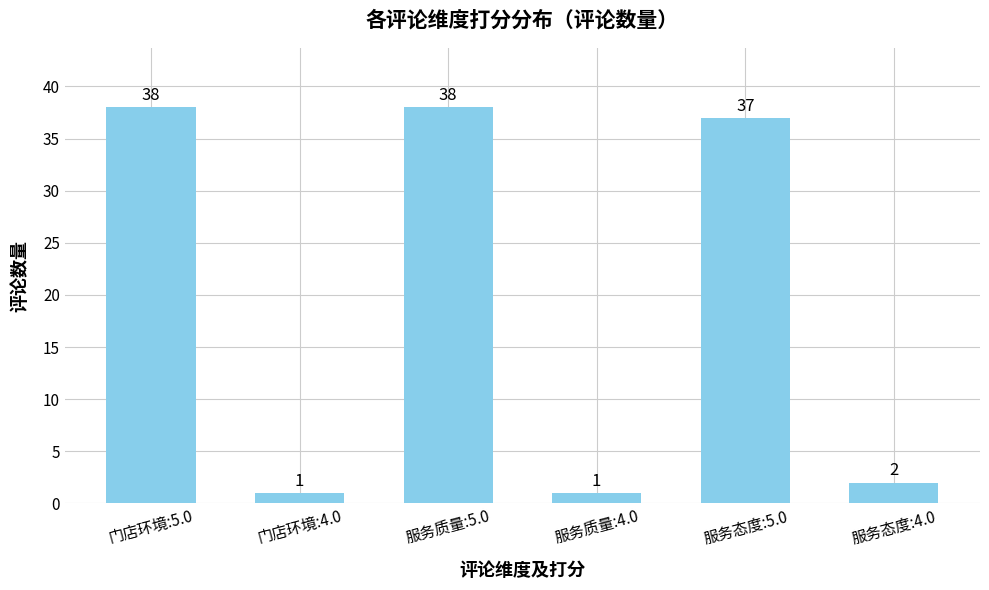

How many bars are there in total?

6